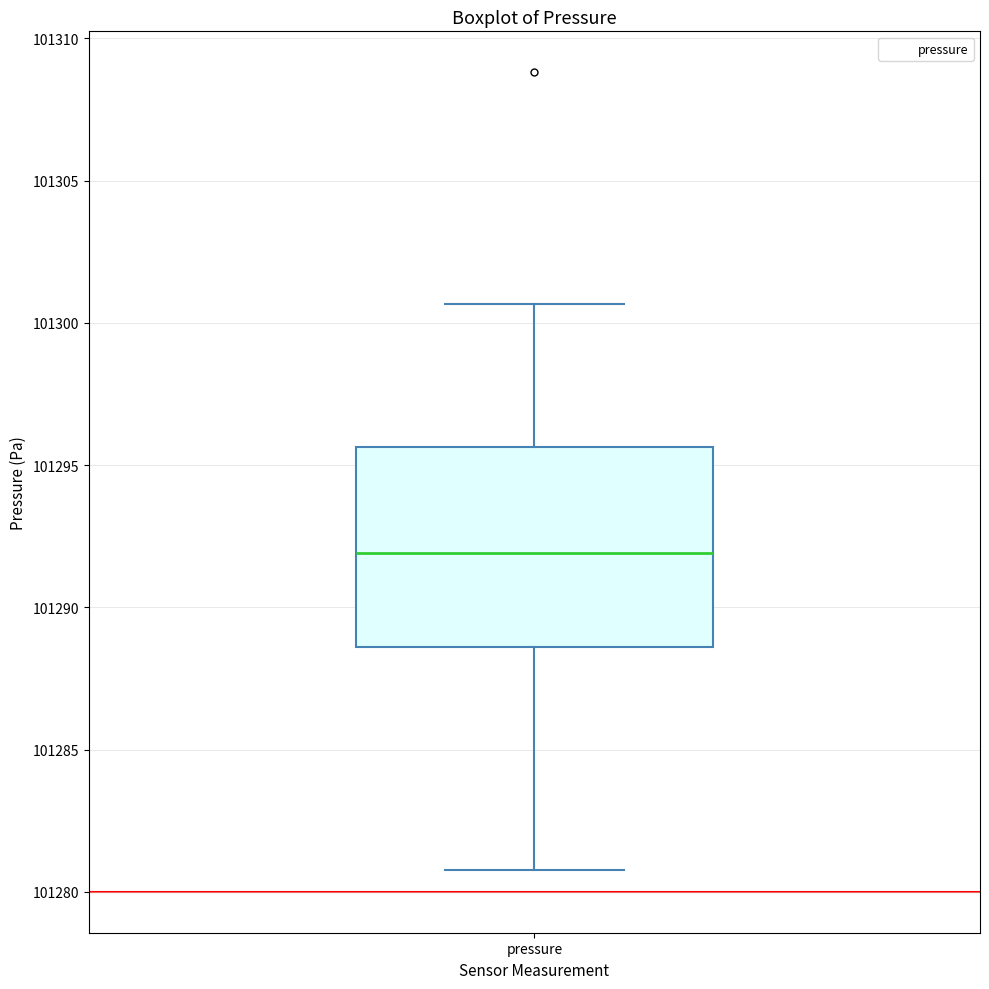

Read this box plot against the y-axis: the position of the median line, the range covered by the box, and the ends of both whiskers. The values are not printed on the chart, so give them approximately, as read against the axis.

median 101292.0, box 101288.5 to 101295.5, whiskers 101281.0 to 101300.5